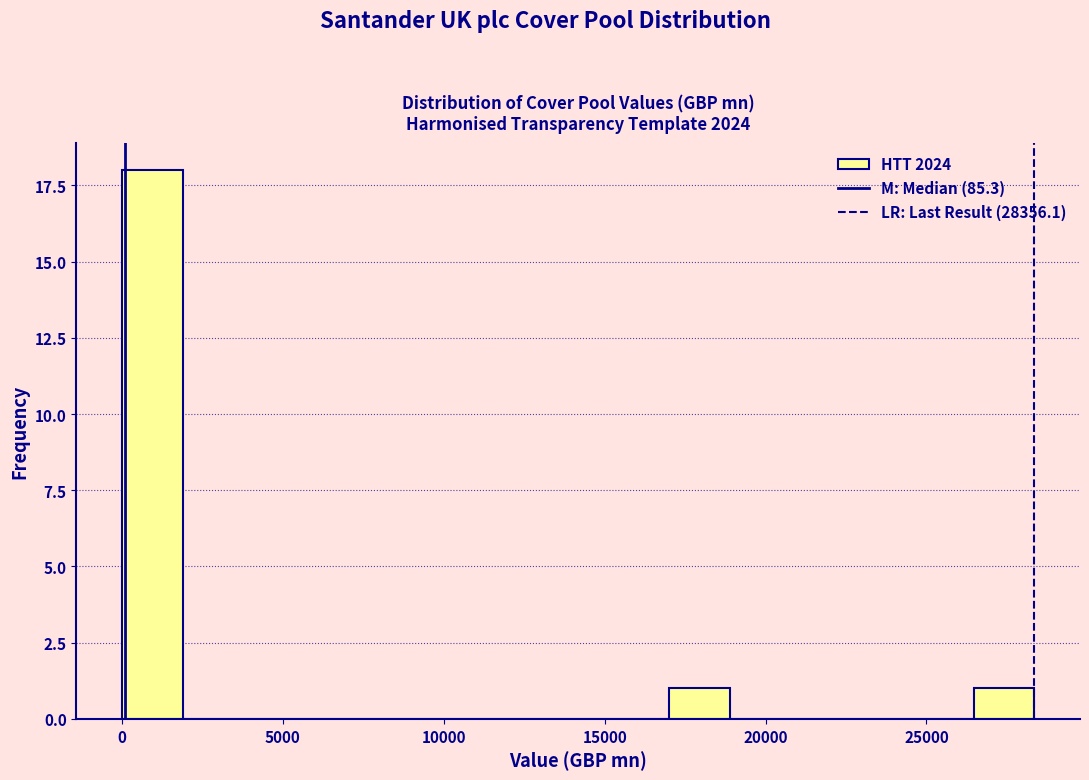

Read against the x-axis, roughly where is the centre of the tallest bar?

1000